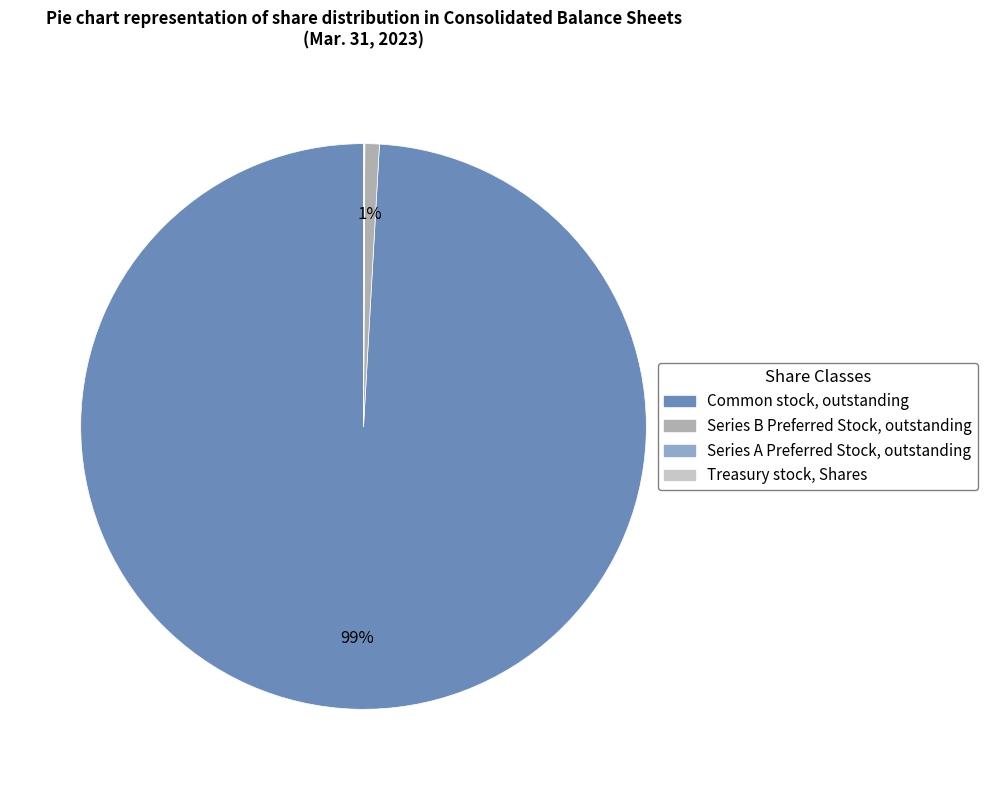

Which has a higher value, Series B Preferred Stock, outstanding or Common stock, outstanding?

Common stock, outstanding